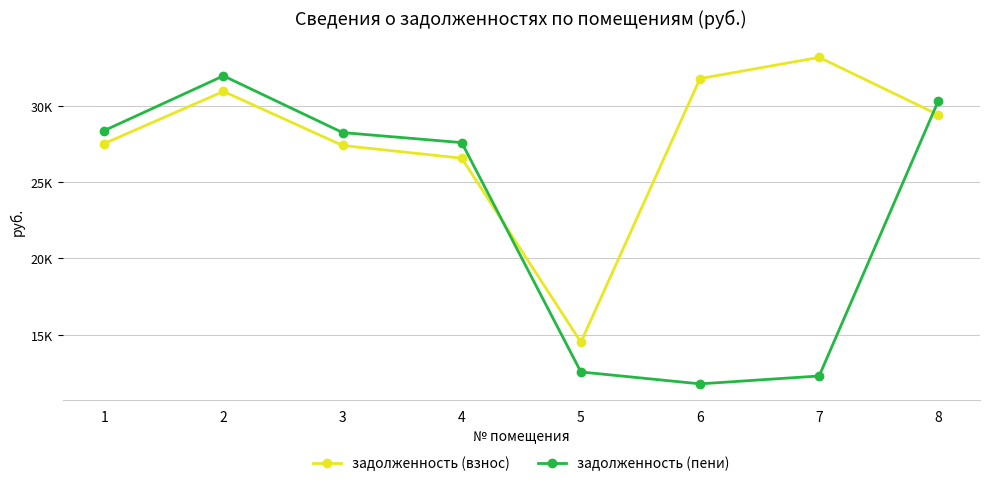

What is the highest value of the задолженность (пени) series?

31965.1